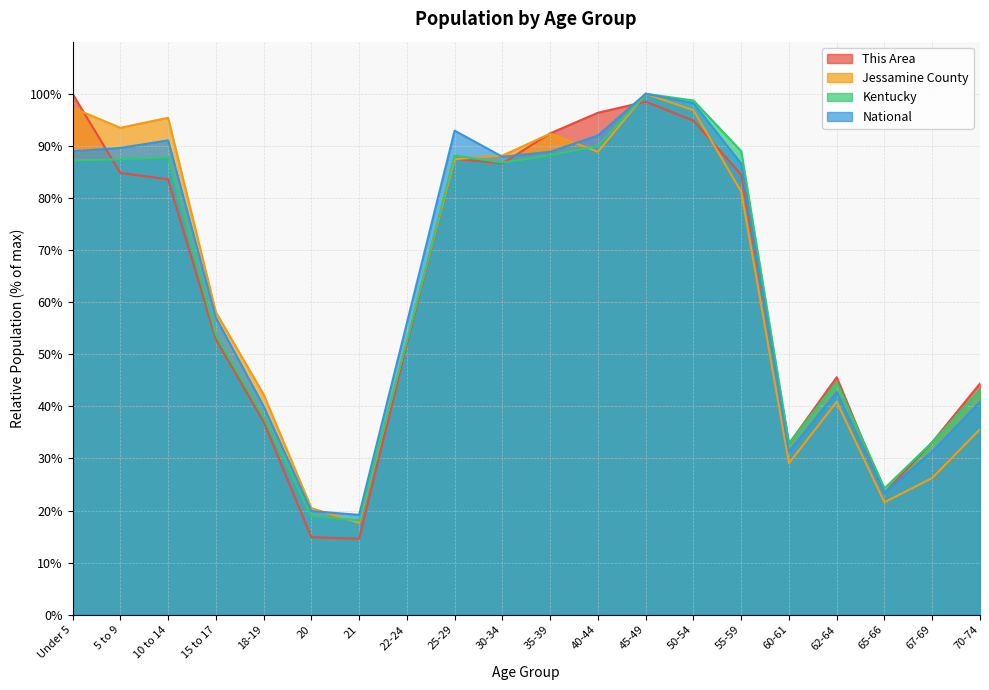

What is the smallest value displayed?

14.6